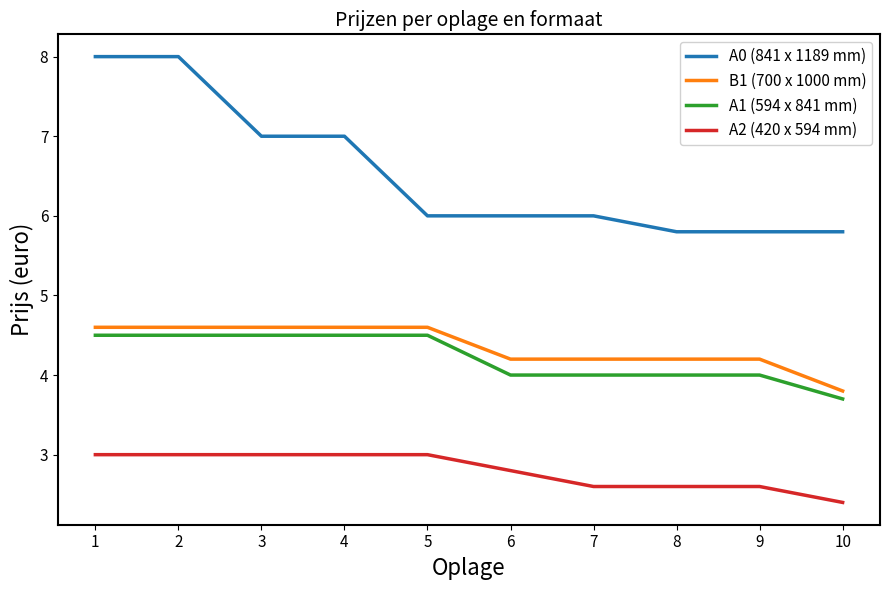

How many A2 (420 x 594 mm) values are between 2 and 3?

10